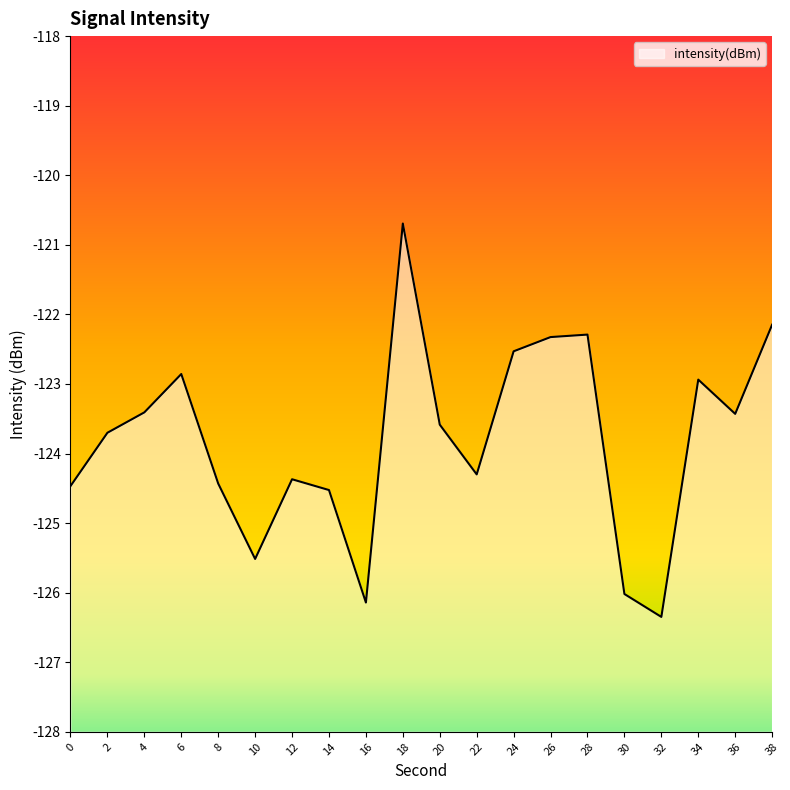

True or false: there are more than 0 points higher than both neighbors.

True